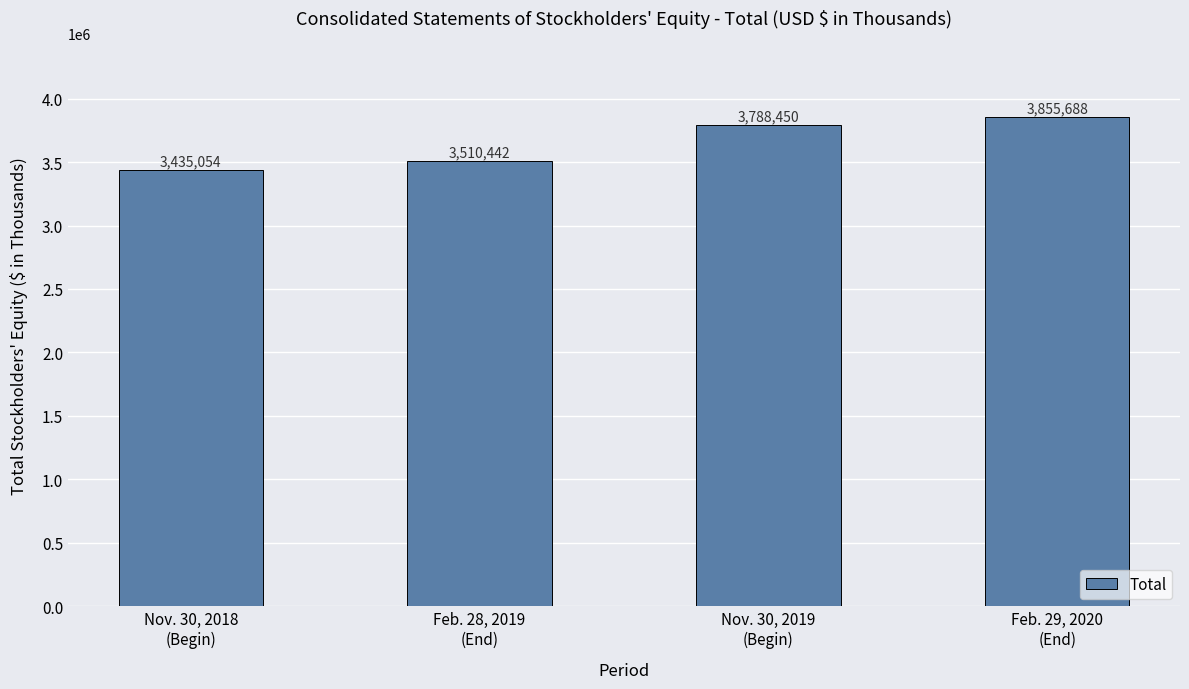

Where is the data nearest to the value 3645371?

Feb. 28, 2019
(End)